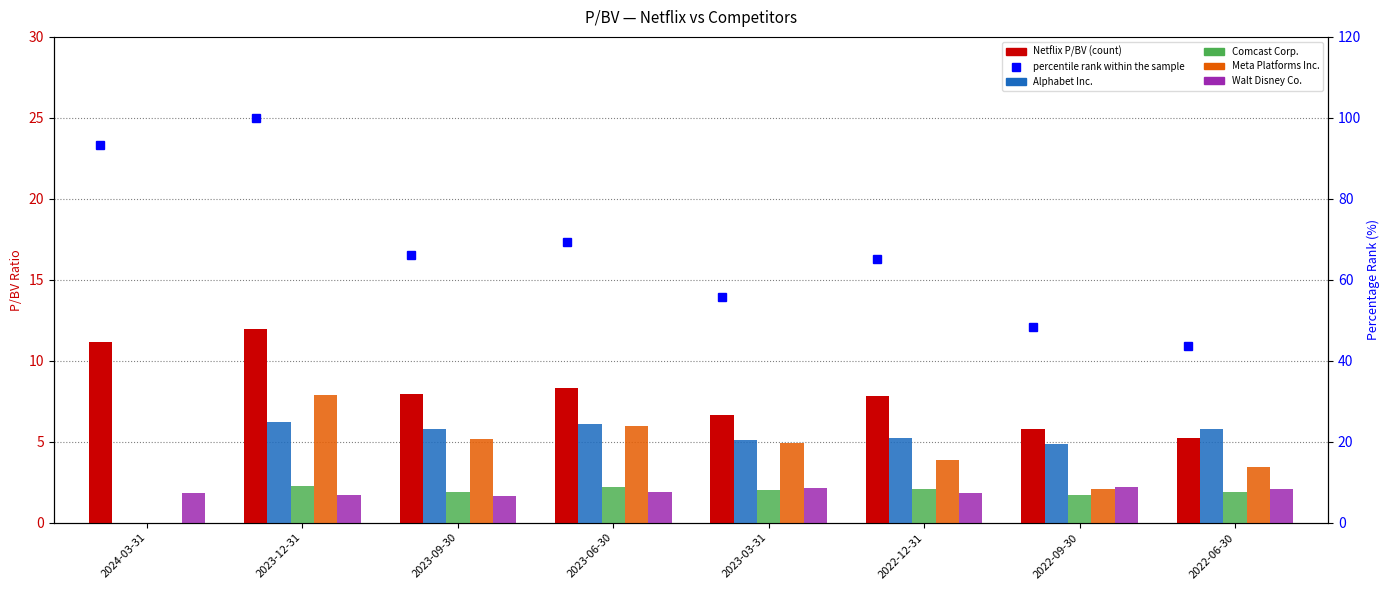

Which label corresponds to the largest value in the chart?

2023-12-31